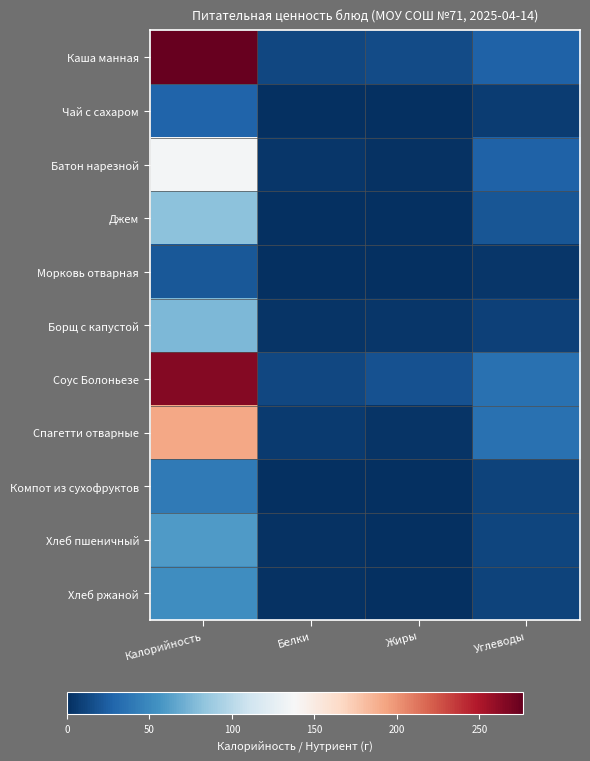

What is the difference between the highest and lowest values at Калорийность?

255.2